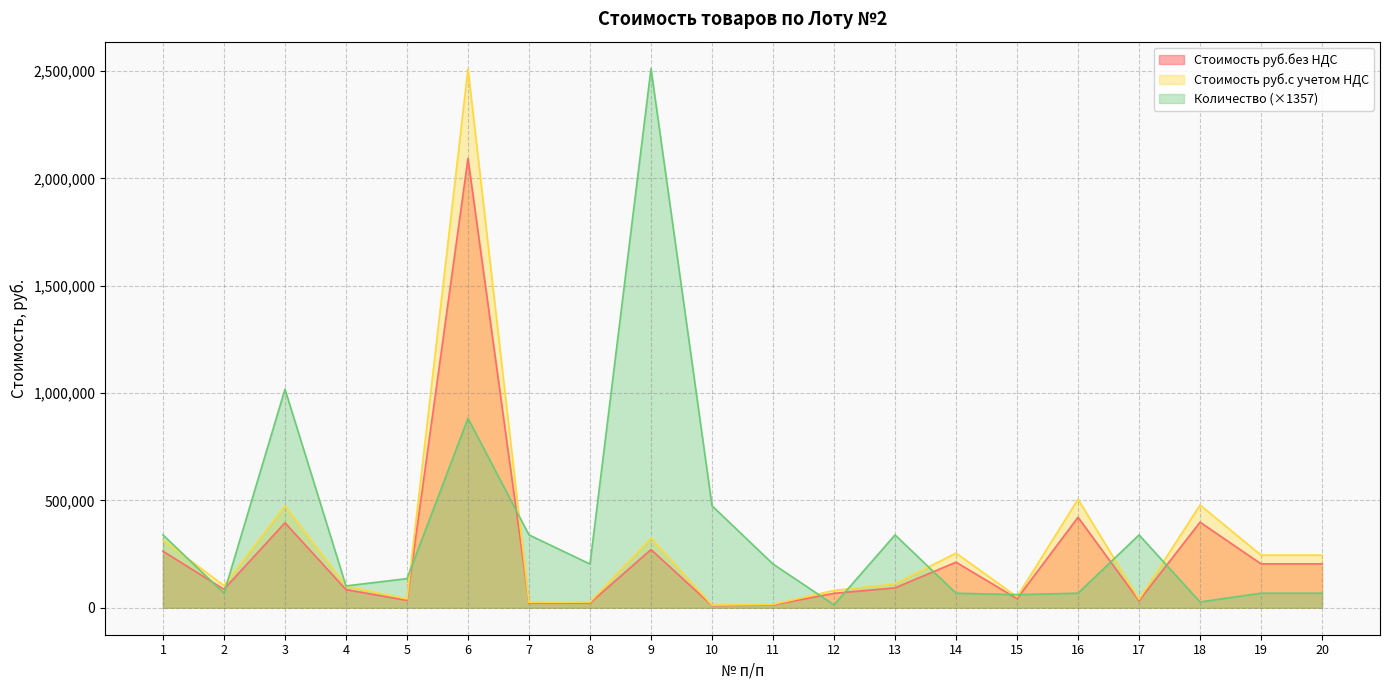

Reading right to left, what are all the values shown in this chart?

Стоимость руб.без НДС: 20=204428.5	19=204428.0	18=398664.0	17=32682.5	16=421400.0	15=42512.4	14=212317.0	13=92610.0	12=67326.0	11=13230.0	10=10290.0	9=271043.5	8=21976.5	7=21230.0	6=2092798.5	5=34398.0	4=84525.0	3=395835.0	2=85995.0	1=263485.0
Стоимость руб.с учетом НДС: 20=245314.2	19=245313.6	18=478396.8	17=39219.0	16=505680.0	15=51014.9	14=254780.4	13=111132.0	12=80791.2	11=15876.0	10=12348.0	9=325252.2	8=26371.8	7=25476.0	6=2511358.2	5=41277.6	4=101430.0	3=475002.0	2=103194.0	1=316182.0
Количество: 20=67874.5	19=67874.5	18=27149.8	17=339372.7	16=67874.5	15=61087.1	14=67874.5	13=339372.7	12=13574.9	11=203623.6	10=475121.8	9=2511358.2	8=203623.6	7=339372.7	6=882369.1	5=135749.1	4=101811.8	3=1018118.2	2=67874.5	1=339372.7